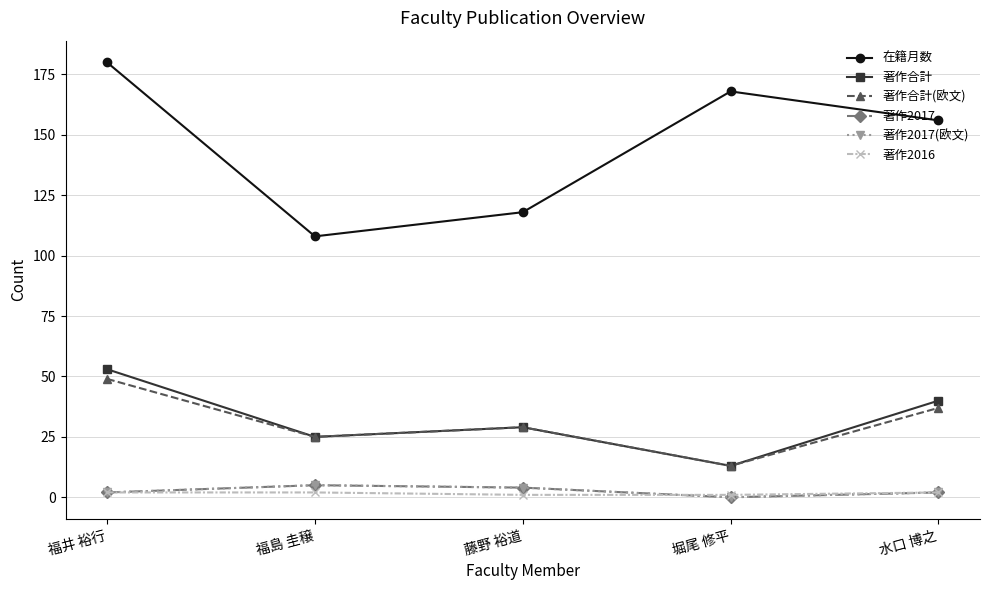

Which series has the largest range (max minus min)?

在籍月数